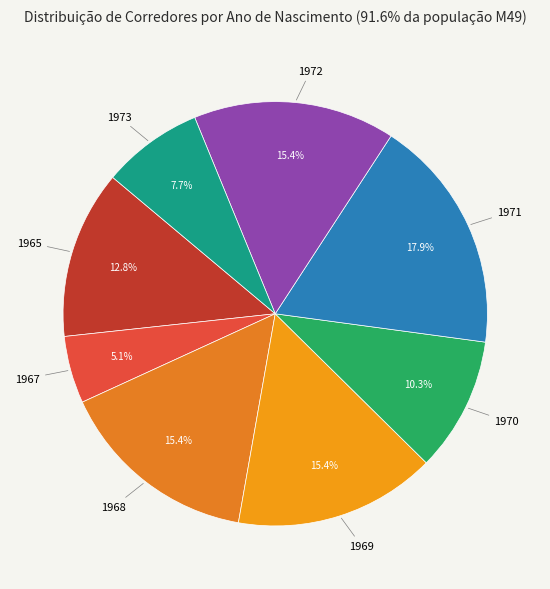

What is the ratio of the value at 1967 to the value at 1969?

0.3